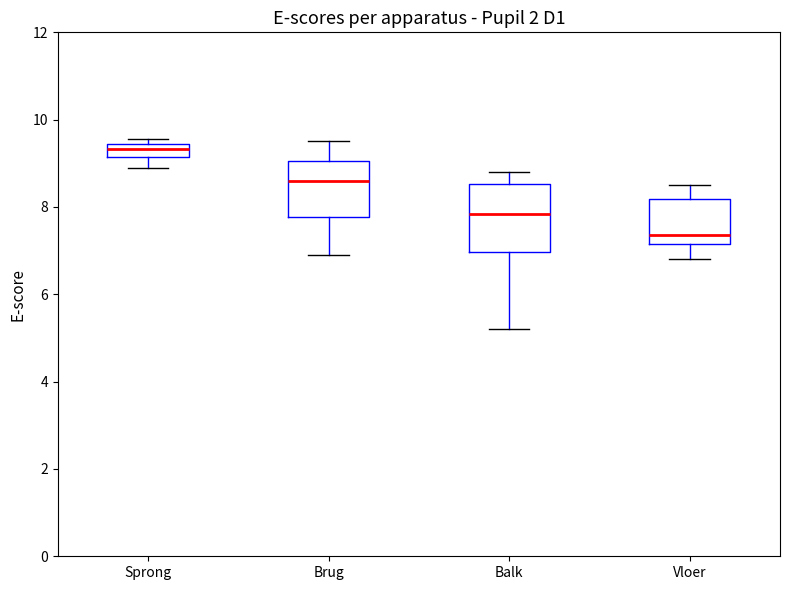

Where does the upper whisker of the box for Vloer end on the y-axis? The values are not printed on the chart, so give them approximately, as read against the axis.

8.6